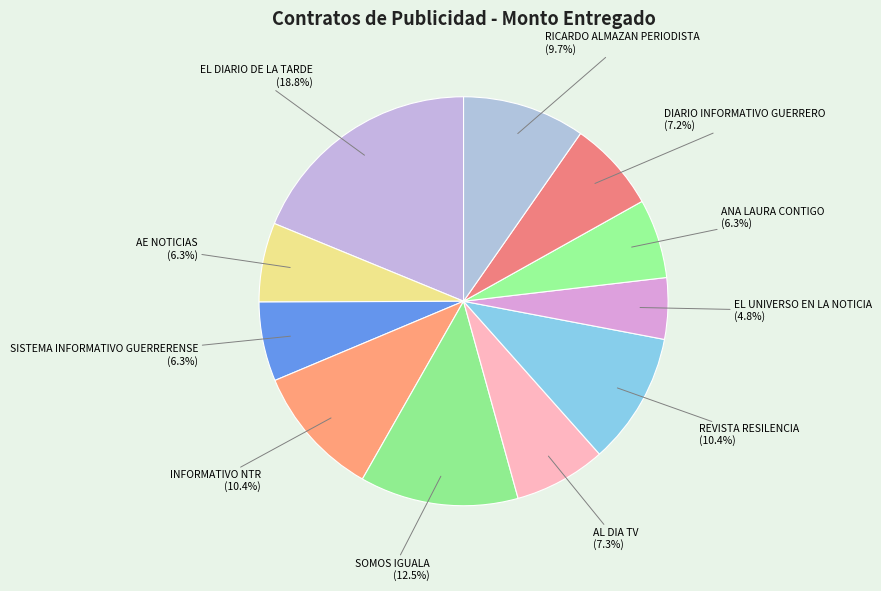

To the nearest percent, what portion does ANA LAURA CONTIGO represent?

6%